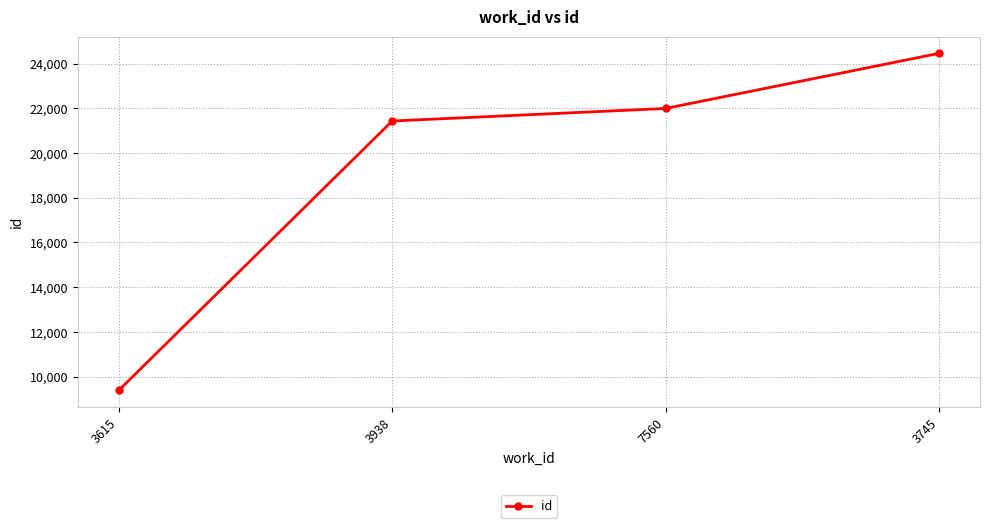

What is the ratio of the value at 3938 to the value at 7560?

1.0